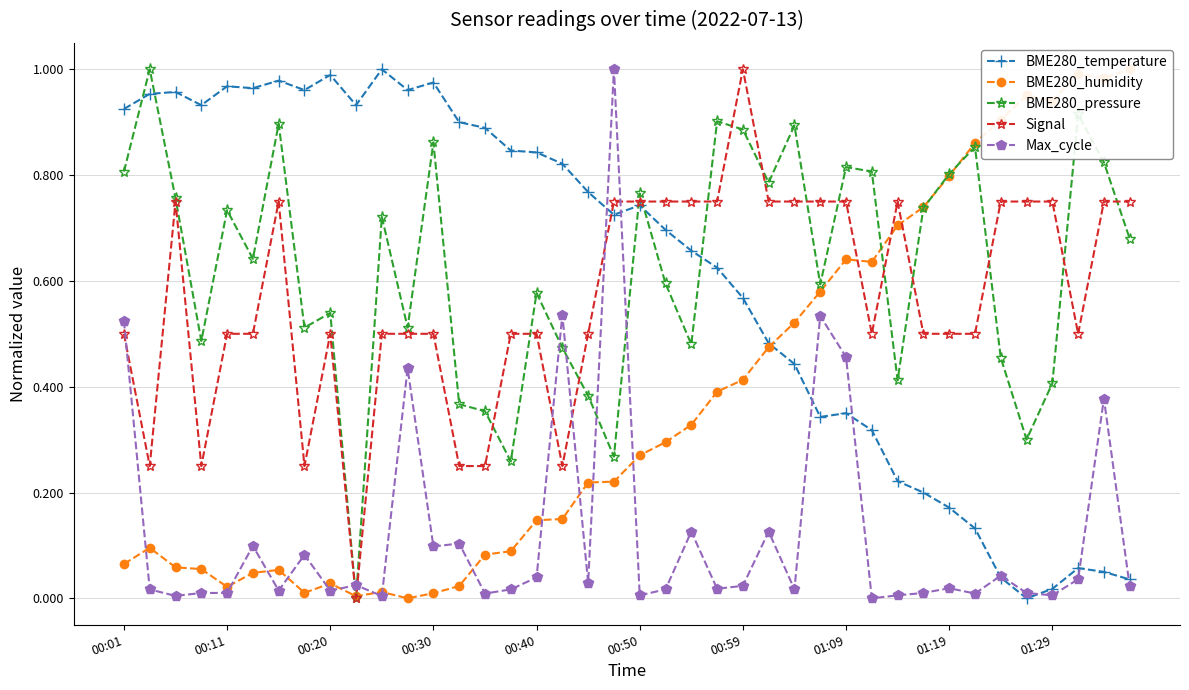

How many positive values does the Signal series have?

39